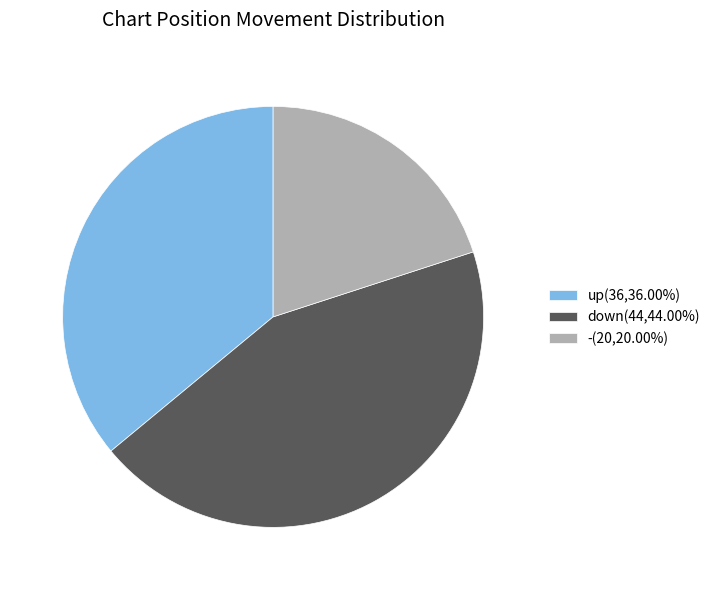

Which category has the smallest portion of the pie?

-